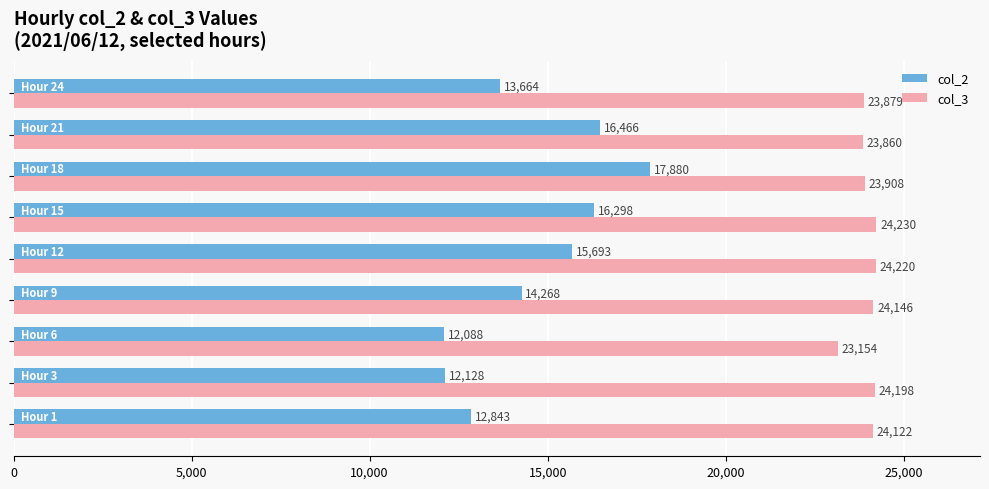

What is the difference between the maximum and minimum values in the col_3 series?

1076